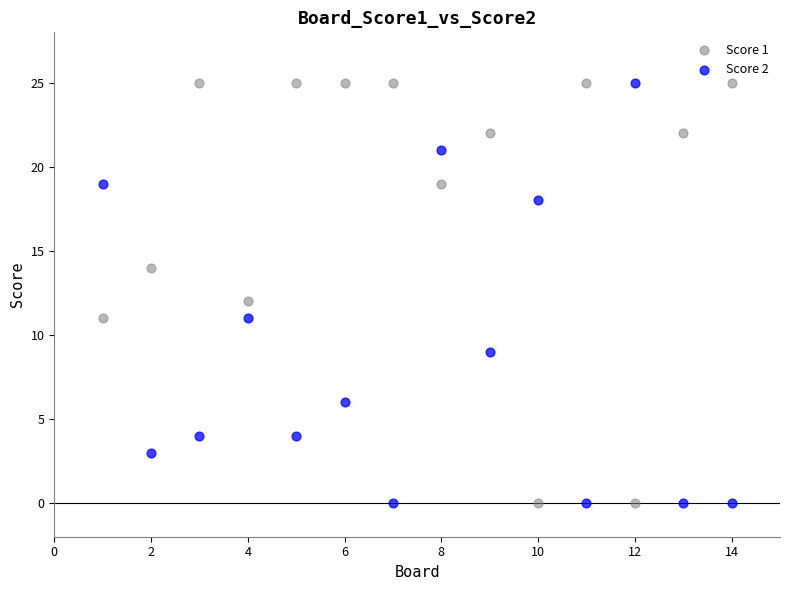

Across all data points, what is the range of X values (max minus min)?

13